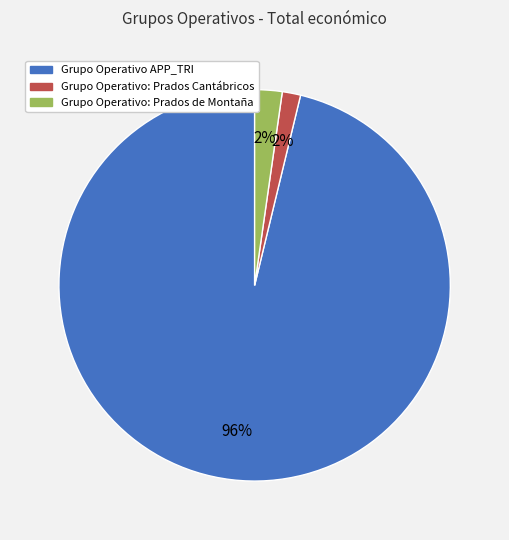

Count the number of slices in the pie.

3